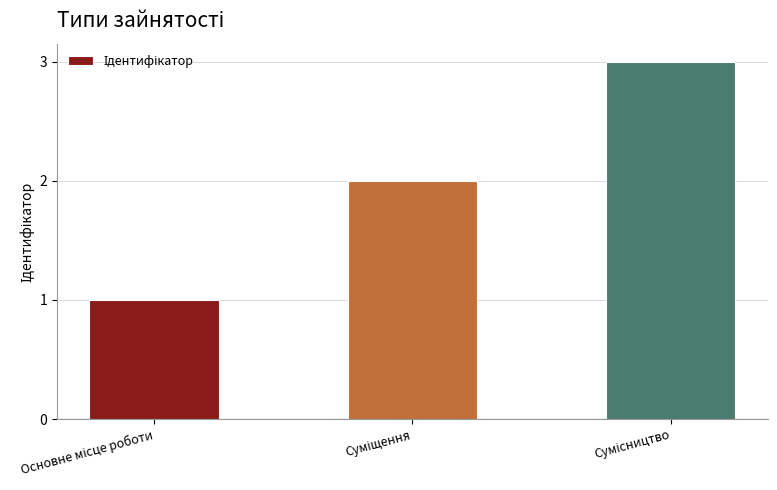

What is the sum of all values?

6